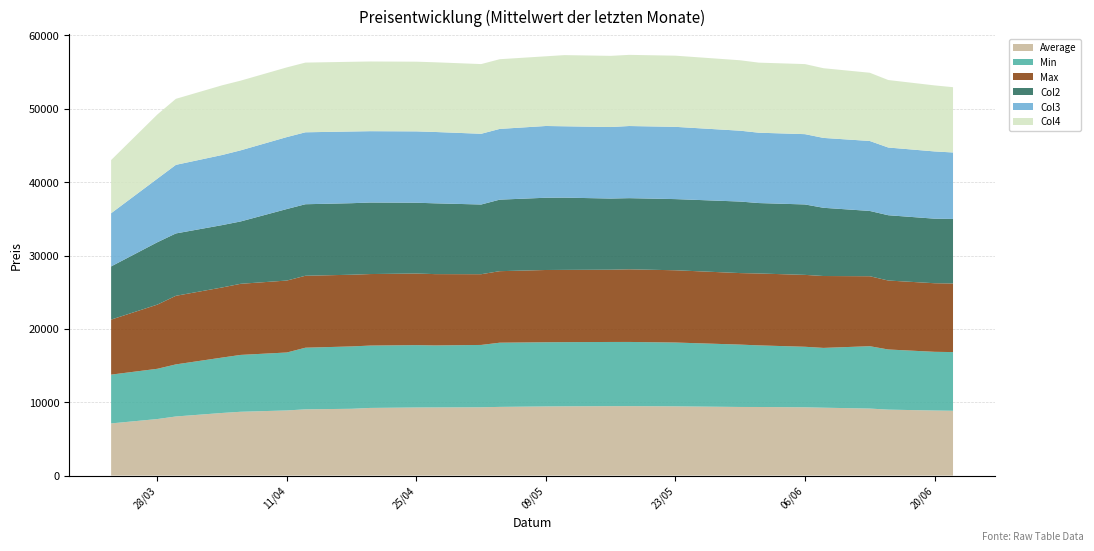

Reading left to right, what are all the values shown in this chart?

Average: 23.03.2017=7113	28.03.2017=7709	30.03.2017=8058	04.04.2017=8538	06.04.2017=8700	11.04.2017=8881	13.04.2017=9032	18.04.2017=9107	20.04.2017=9223	25.04.2017=9284	27.04.2017=9290	02.05.2017=9310	04.05.2017=9365	09.05.2017=9426	11.05.2017=9441	16.05.2017=9465	18.05.2017=9468	23.05.2017=9439	30.05.2017=9355	01.06.2017=9351	06.06.2017=9310	08.06.2017=9255	13.06.2017=9138	15.06.2017=8991	20.06.2017=8872	22.06.2017=8837
Min: 23.03.2017=6650	28.03.2017=6850	30.03.2017=7100	04.04.2017=7550	06.04.2017=7750	11.04.2017=7900	13.04.2017=8400	18.04.2017=8500	20.04.2017=8500	25.04.2017=8500	27.04.2017=8450	02.05.2017=8500	04.05.2017=8750	09.05.2017=8750	11.05.2017=8750	16.05.2017=8750	18.05.2017=8750	23.05.2017=8700	30.05.2017=8500	01.06.2017=8400	06.06.2017=8250	08.06.2017=8150	13.06.2017=8500	15.06.2017=8200	20.06.2017=8000	22.06.2017=8000
Max: 23.03.2017=7500	28.03.2017=8750	30.03.2017=9350	04.04.2017=9557	06.04.2017=9693	11.04.2017=9808	13.04.2017=9807	18.04.2017=9775	20.04.2017=9750	25.04.2017=9762	27.04.2017=9725	02.05.2017=9642	04.05.2017=9750	09.05.2017=9850	11.05.2017=9850	16.05.2017=9850	18.05.2017=9900	23.05.2017=9850	30.05.2017=9750	01.06.2017=9800	06.06.2017=9800	08.06.2017=9800	13.06.2017=9538	15.06.2017=9400	20.06.2017=9350	22.06.2017=9350
Col2: 23.03.2017=7250	28.03.2017=8500	30.03.2017=8500	04.04.2017=8500	06.04.2017=8500	11.04.2017=9750	13.04.2017=9750	18.04.2017=9750	20.04.2017=9750	25.04.2017=9650	27.04.2017=9650	02.05.2017=9500	04.05.2017=9750	09.05.2017=9850	11.05.2017=9850	16.05.2017=9700	18.05.2017=9700	23.05.2017=9700	30.05.2017=9750	01.06.2017=9600	06.06.2017=9600	08.06.2017=9300	13.06.2017=8900	15.06.2017=8900	20.06.2017=8800	22.06.2017=8800
Col3: 23.03.2017=7250	28.03.2017=8667	30.03.2017=9350	04.04.2017=9557	06.04.2017=9693	11.04.2017=9808	13.04.2017=9807	18.04.2017=9775	20.04.2017=9725	25.04.2017=9725	27.04.2017=9725	02.05.2017=9642	04.05.2017=9642	09.05.2017=9780	11.05.2017=9725	16.05.2017=9750	18.05.2017=9833	23.05.2017=9850	30.05.2017=9658	01.06.2017=9590	06.06.2017=9583	08.06.2017=9525	13.06.2017=9538	15.06.2017=9230	20.06.2017=9167	22.06.2017=9058
Col4: 23.03.2017=7250	28.03.2017=8750	30.03.2017=9000	04.04.2017=9500	06.04.2017=9500	11.04.2017=9500	13.04.2017=9500	18.04.2017=9500	20.04.2017=9500	25.04.2017=9500	27.04.2017=9500	02.05.2017=9500	04.05.2017=9500	09.05.2017=9500	11.05.2017=9700	16.05.2017=9700	18.05.2017=9700	23.05.2017=9700	30.05.2017=9600	01.06.2017=9550	06.06.2017=9550	08.06.2017=9500	13.06.2017=9300	15.06.2017=9200	20.06.2017=9000	22.06.2017=8900